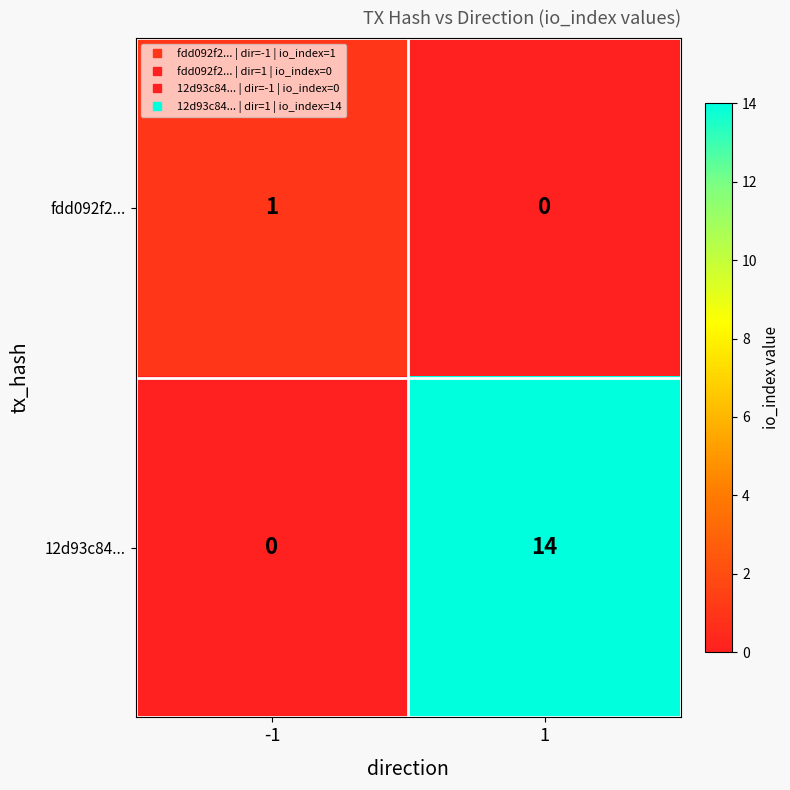

Which label corresponds to the largest value in the chart?

1